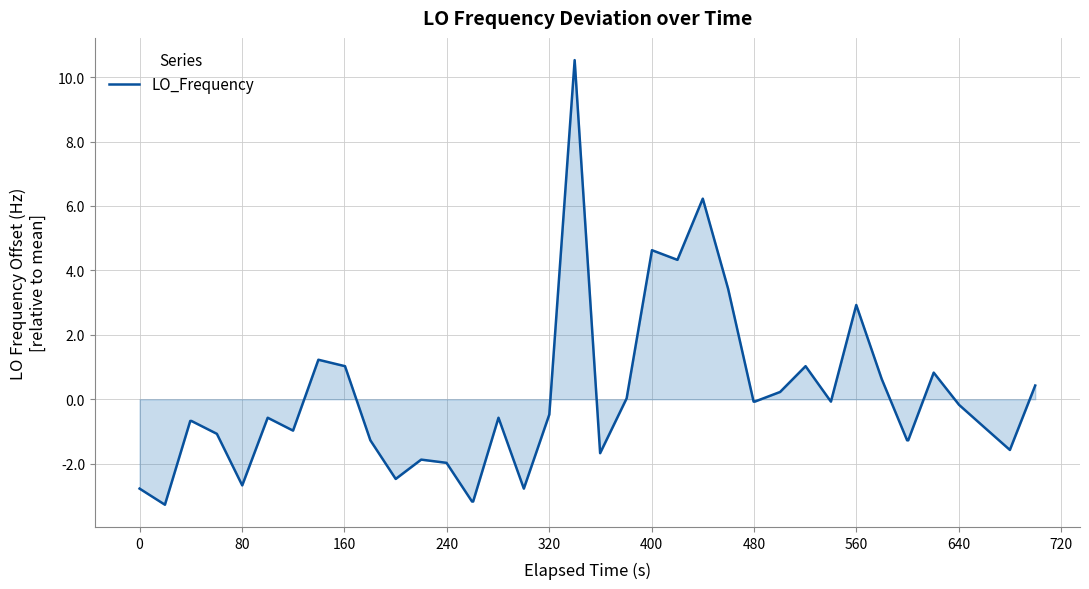

What is the smallest value displayed?

-3.3